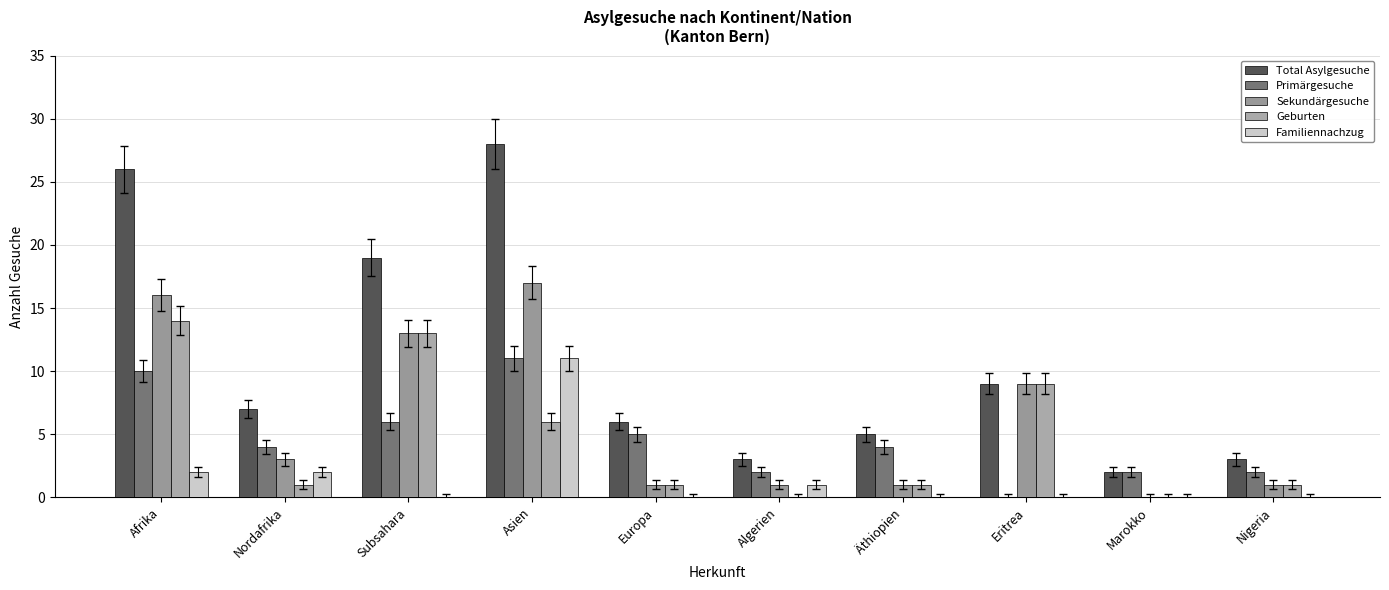

What are all the series names shown in the legend?

Total Asylgesuche, Primärgesuche, Sekundärgesuche, Geburten, Familiennachzug